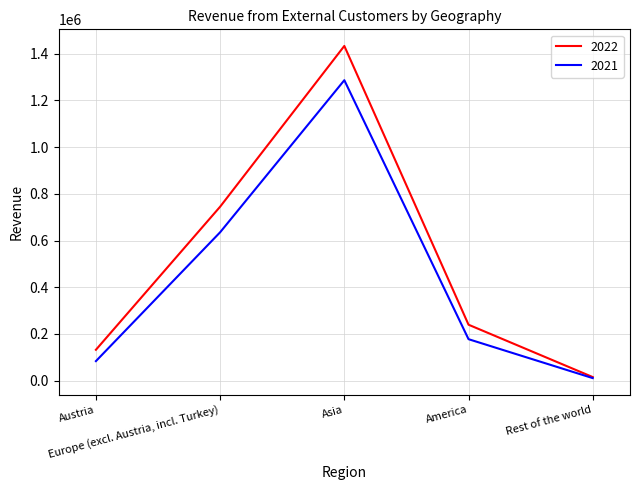

Rank the series by their average value, from lowest to highest.

2021, 2022